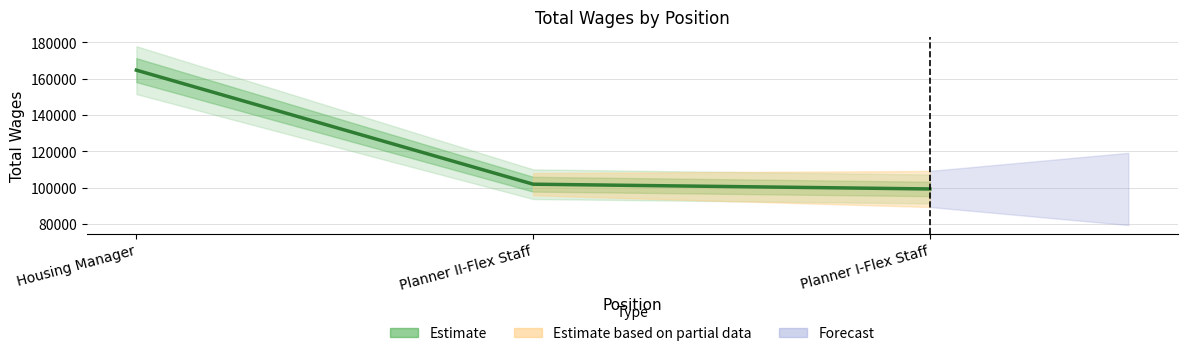

Read the value at Housing Manager.

164764